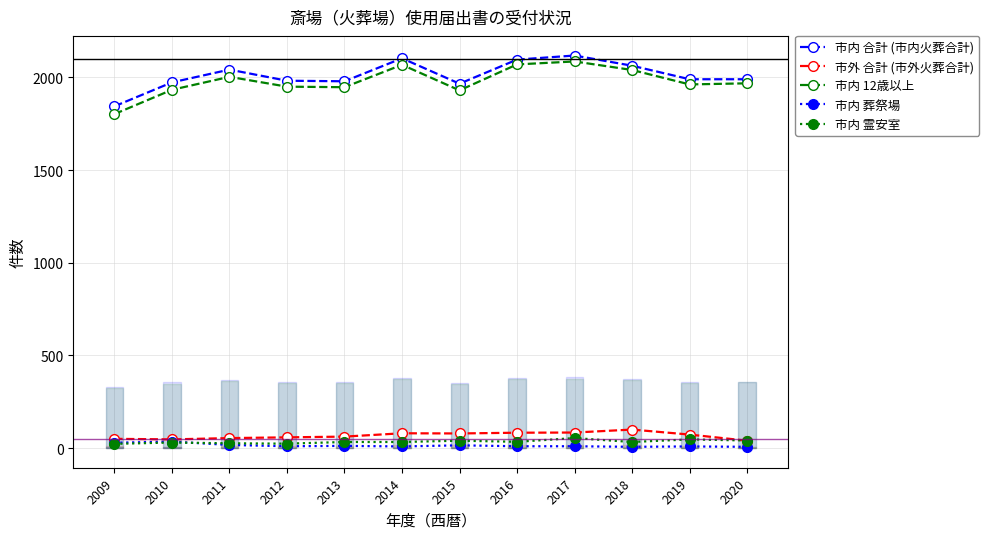

At which category does 市外 合計 (市外火葬合計) reach its first local peak?

2014